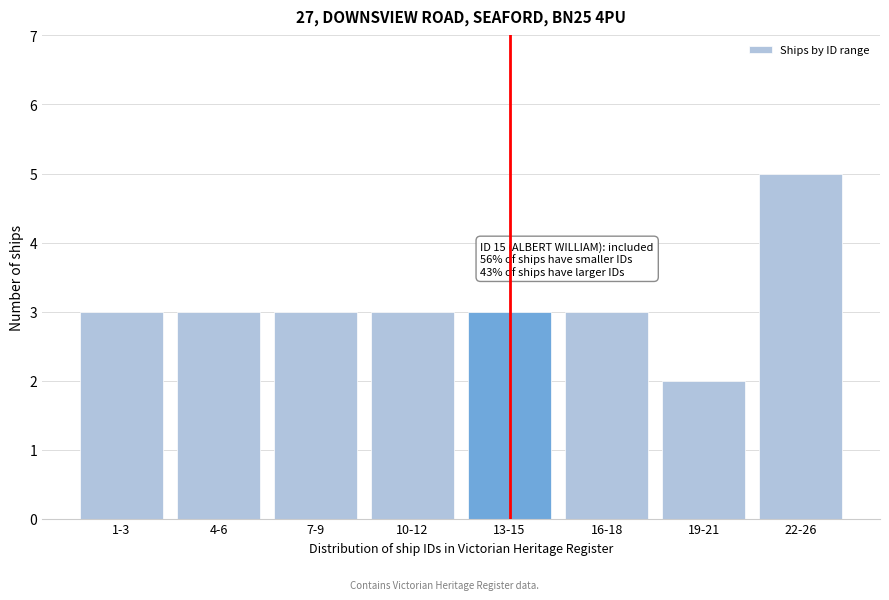

Reading left to right, list all the values displayed in this chart.

1-3=3	4-6=3	7-9=3	10-12=3	13-15=3	16-18=3	19-21=2	22-26=5